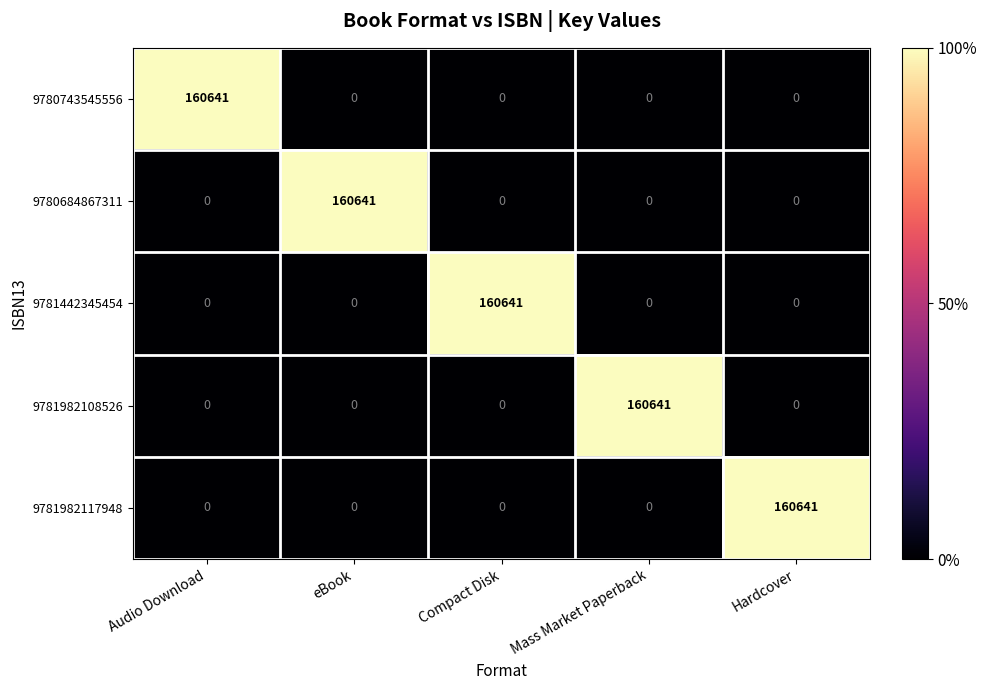

The value of 9781442345454 at Mass Market Paperback is 64126. True or false?

False